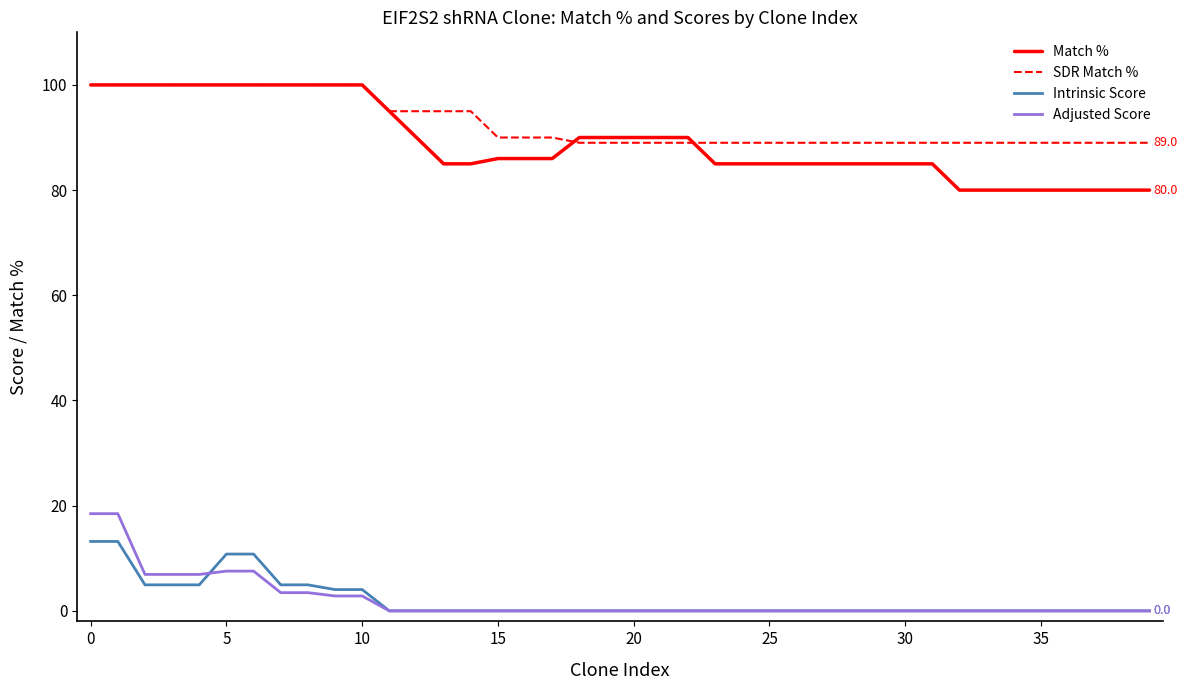

True or false: Adjusted Score and Match % intersect in this chart.

False